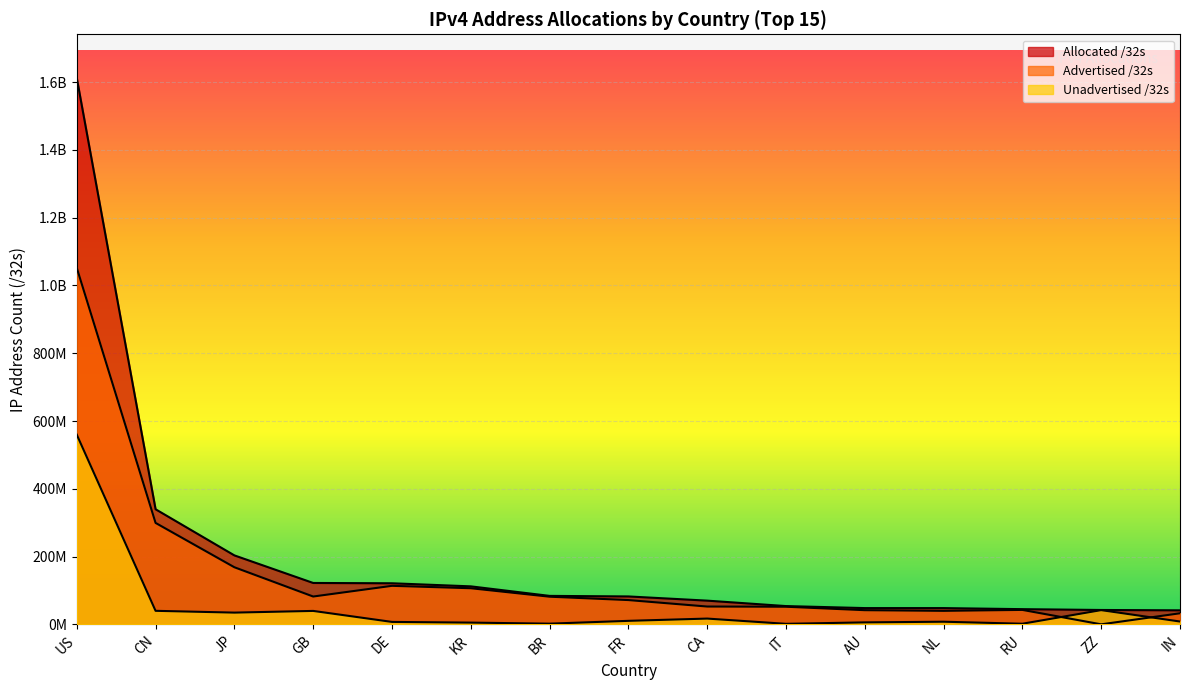

What is the sum of the Unadvertised /32s values at IN and RU?

10912512